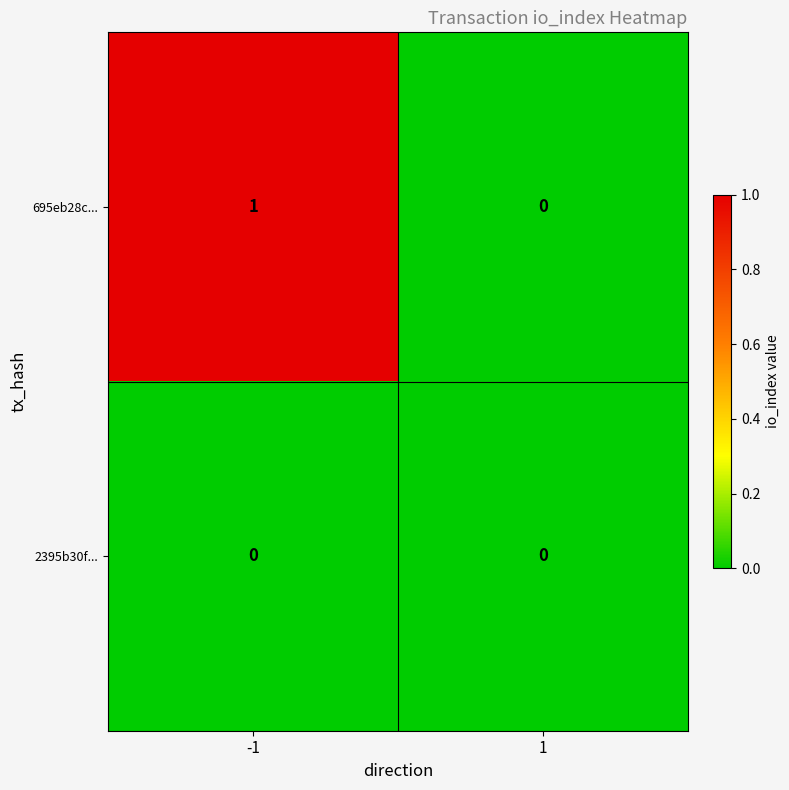

Reading left to right, extract all data points from this chart.

695eb28c...: 1	0
2395b30f...: 0	0